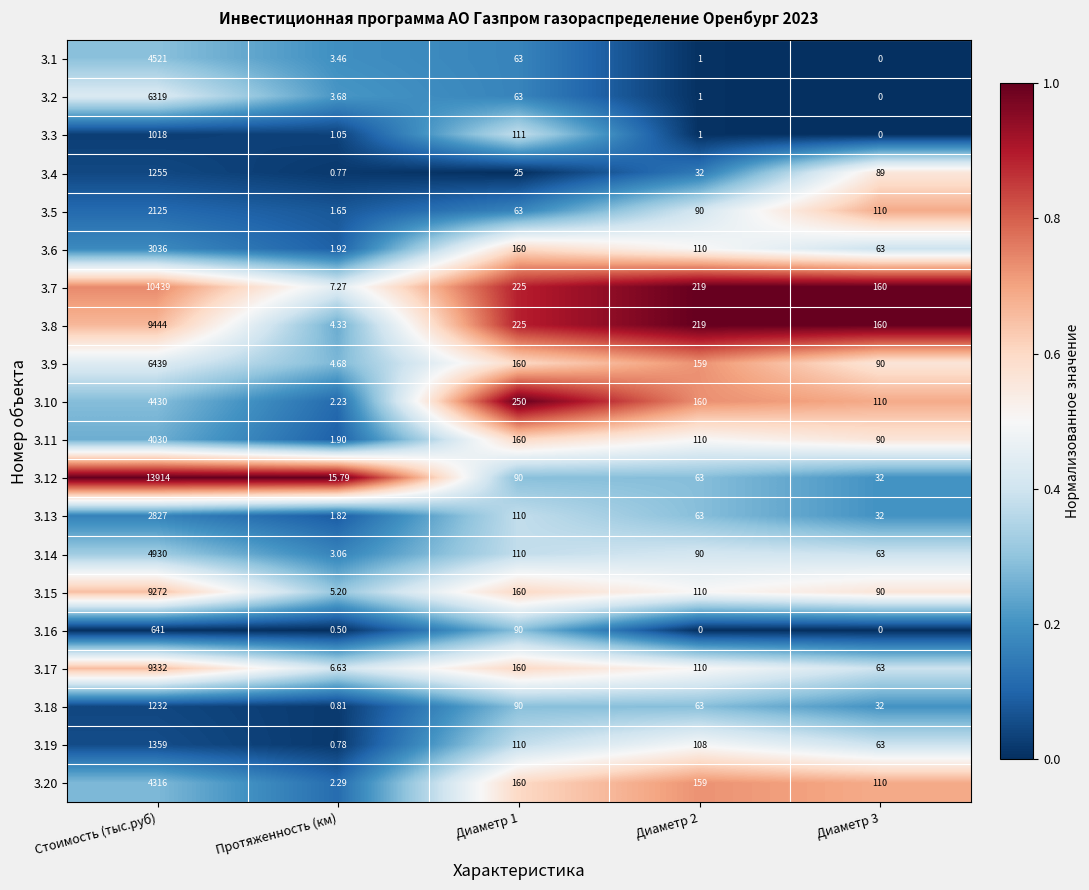

Which label corresponds to the largest value in the chart?

Стоимость (тыс.руб)